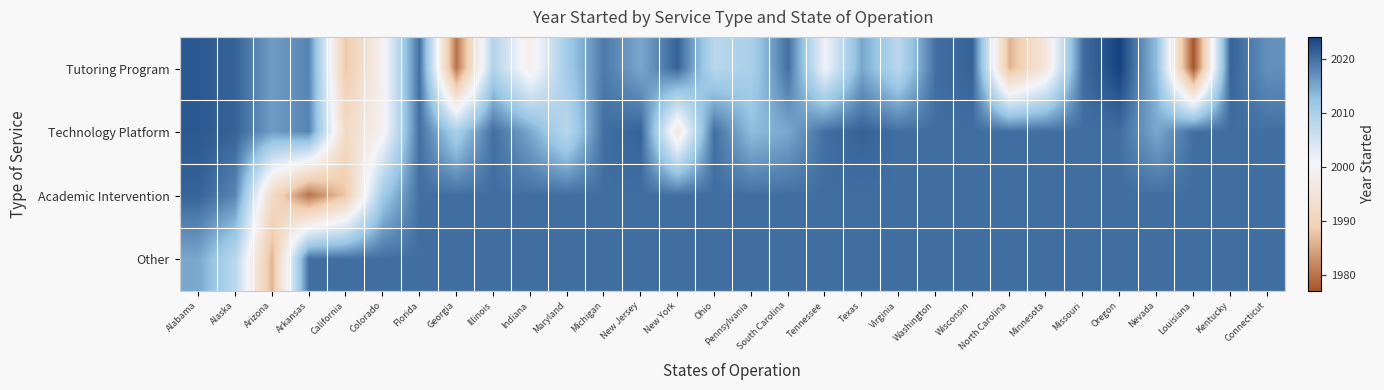

At Kentucky, list the series in order from largest to smallest.

Tutoring Program, Technology Platform, Academic Intervention, Other